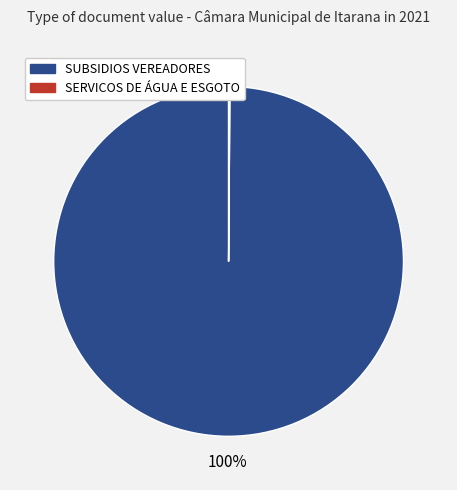

Does any single category account for the majority?

Yes